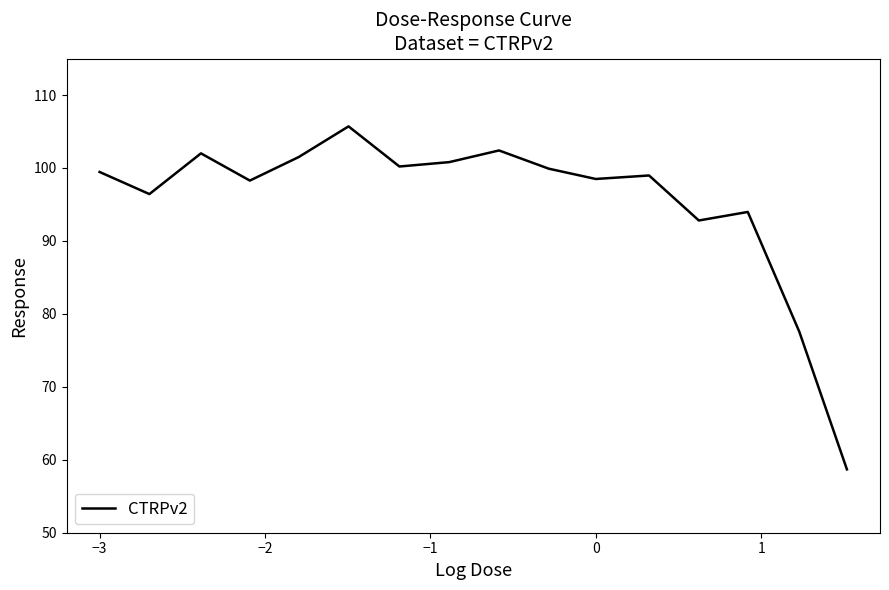

What is the difference between the maximum and minimum values?

47.0